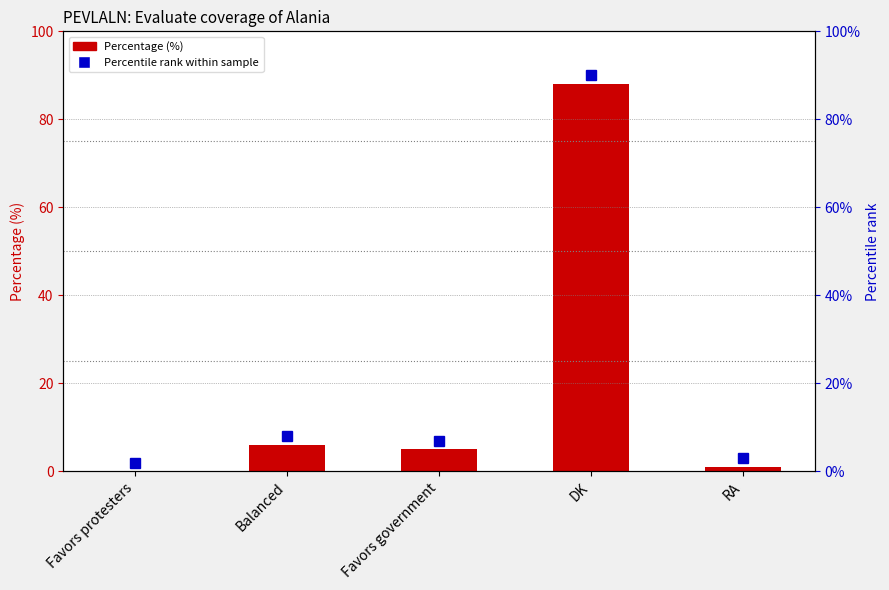

List the labels in order of value, smallest first.

Favors protesters, RA, Favors government, Balanced, DK